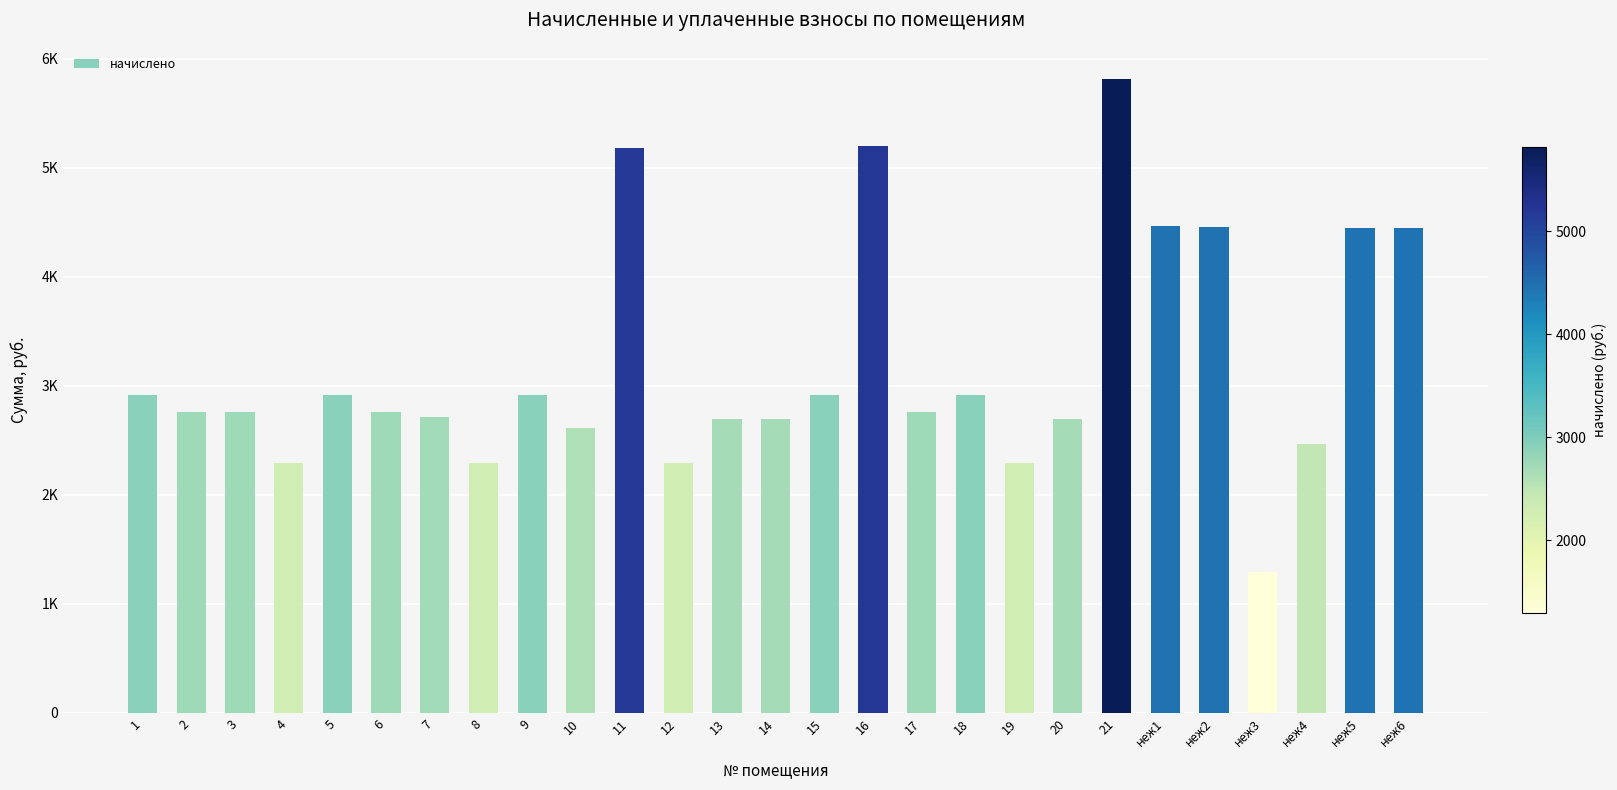

Which has a higher value, 18 or 21?

21